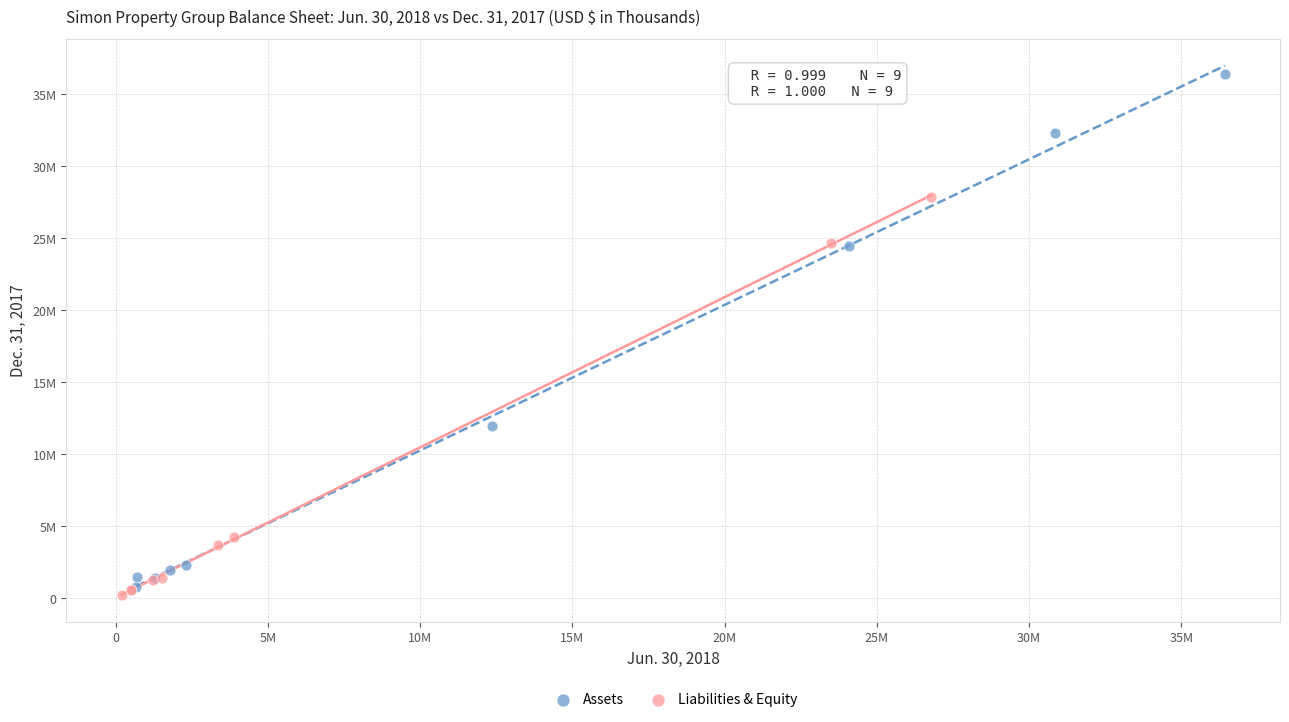

Which series contains the lowest Y value?

Liabilities & Equity